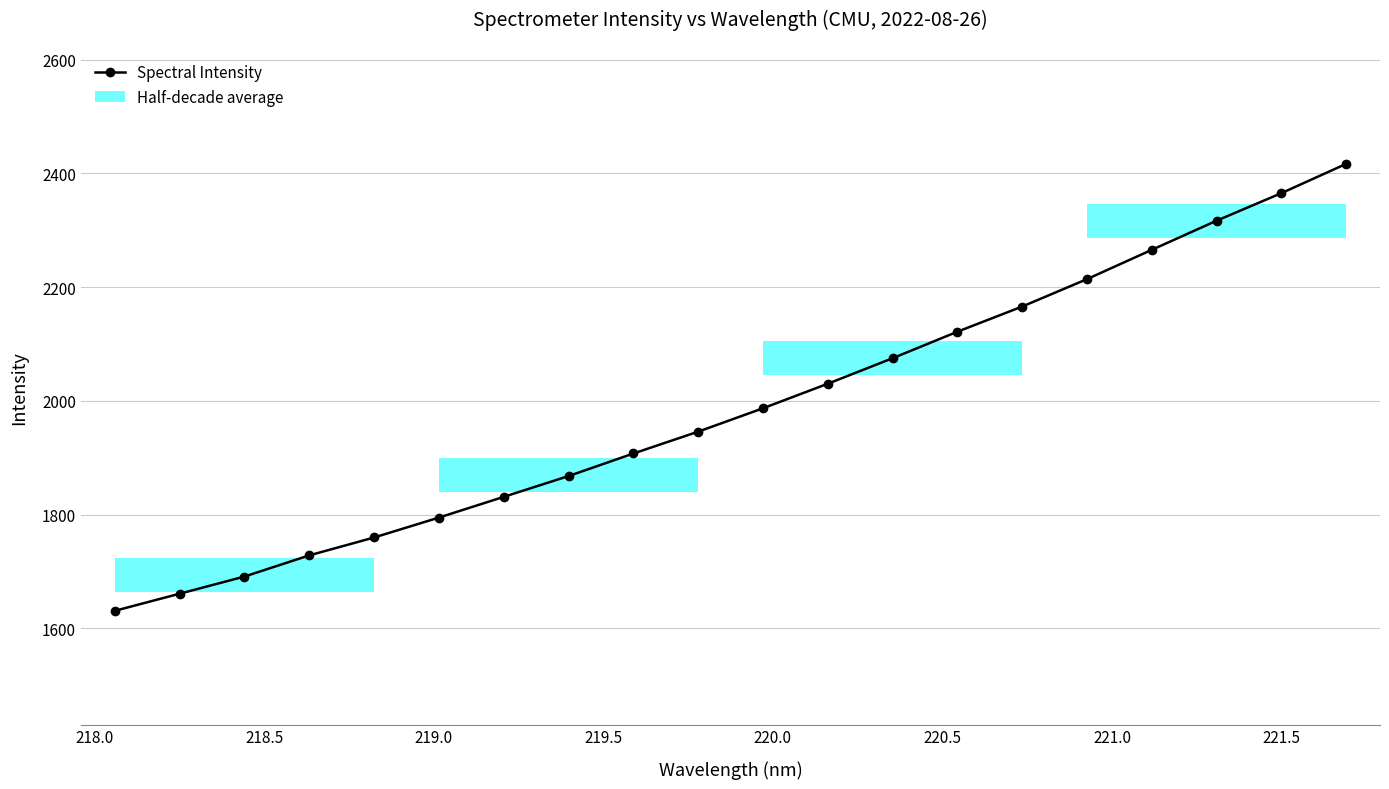

What is the minimum value shown in the chart?

1630.9